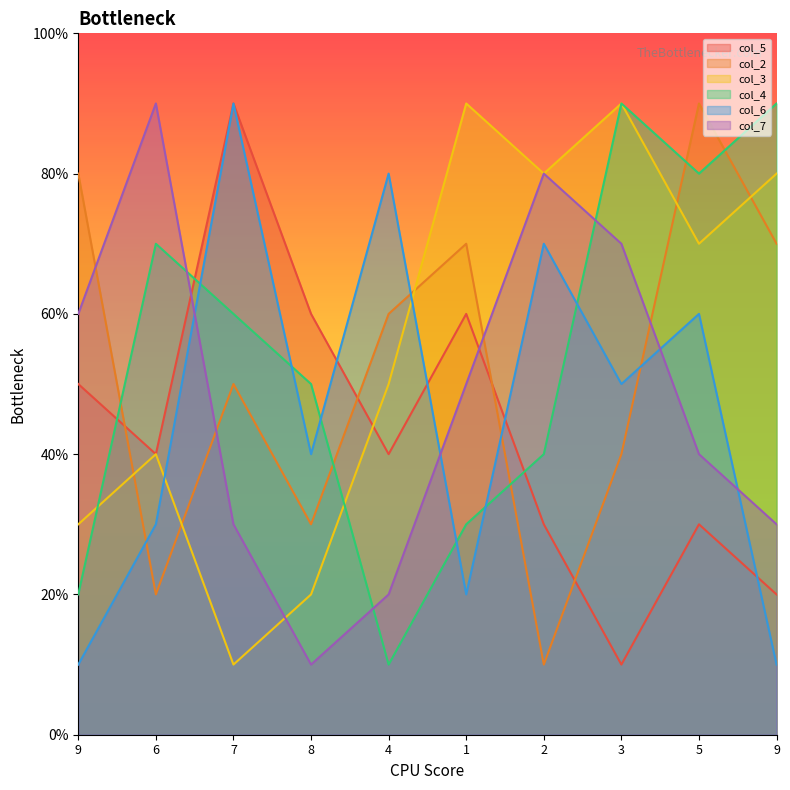

At which category is the sum across all series the highest?

5